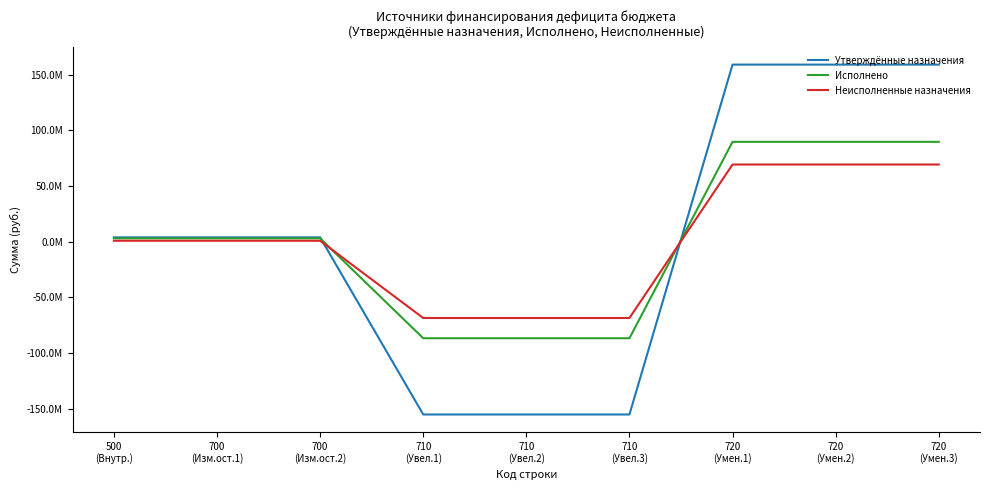

Is it true that Исполнено equals -86718115.0 at 710
(Увел.1)?

True